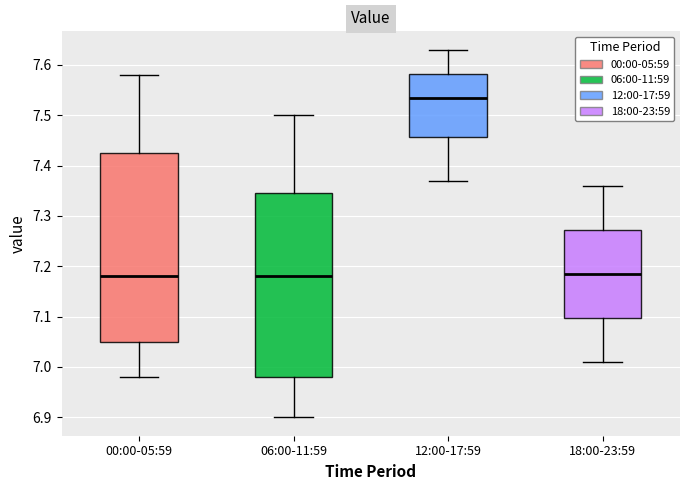

Reading left to right, read every box against the y-axis: the position of its median line, the range the box covers, and the ends of its whiskers. The values are not printed on the chart, so give them approximately, as read against the axis.

00:00-05:59: median 7.18, box 7.05 to 7.43, whiskers 6.98 to 7.58
06:00-11:59: median 7.18, box 6.98 to 7.35, whiskers 6.90 to 7.50
12:00-17:59: median 7.54, box 7.46 to 7.58, whiskers 7.37 to 7.63
18:00-23:59: median 7.19, box 7.10 to 7.27, whiskers 7.01 to 7.36